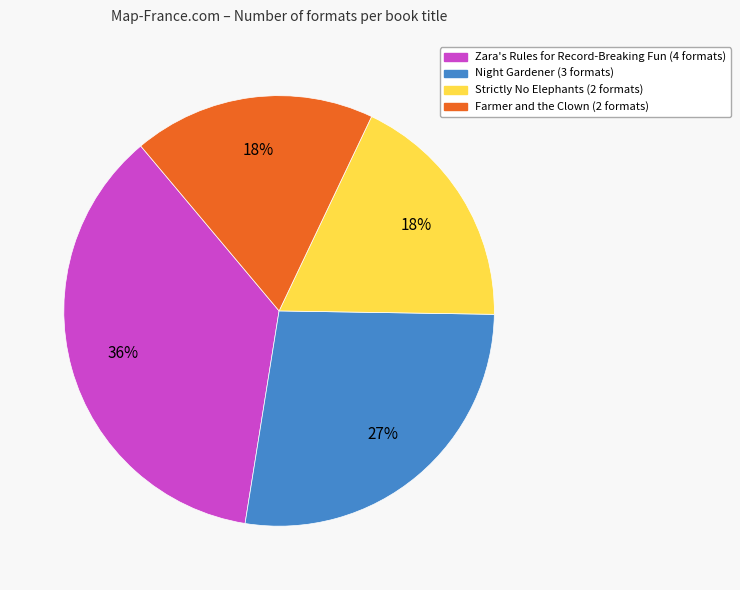

Does any single category account for the majority?

No